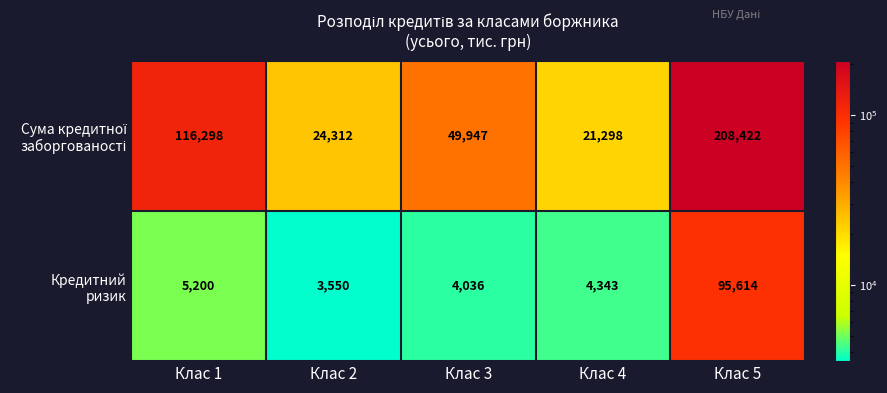

What is the total value across all series at Клас 2?

27862